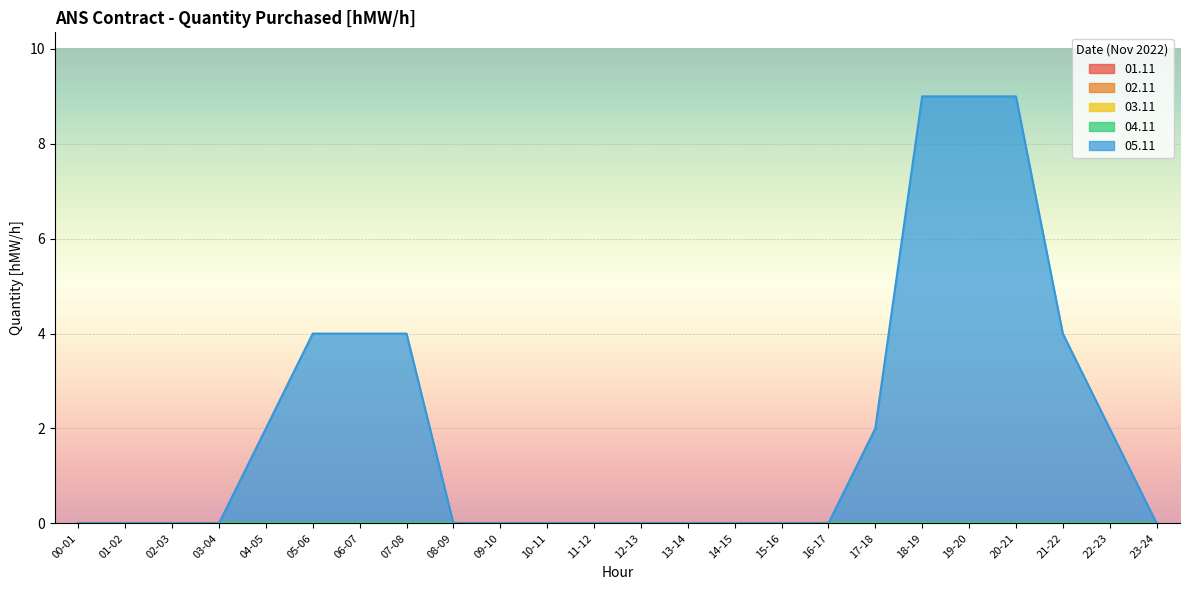

What is the label of the 3rd point from the right?

21-22